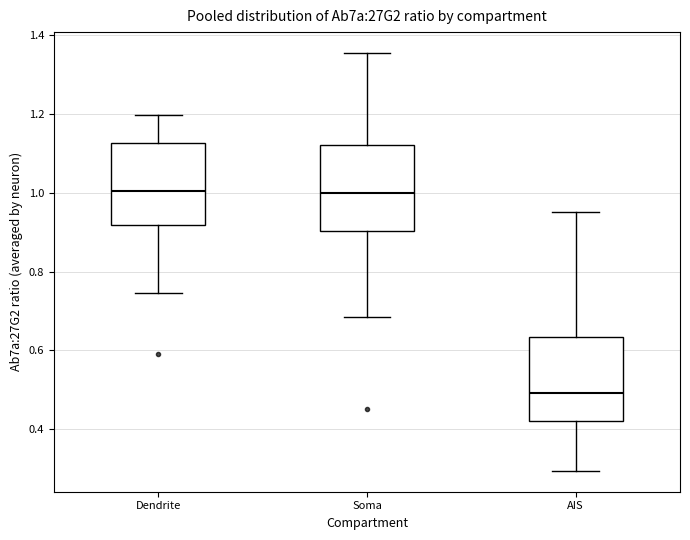

Where does the upper whisker of the box for Soma end on the y-axis? The values are not printed on the chart, so give them approximately, as read against the axis.

1.36